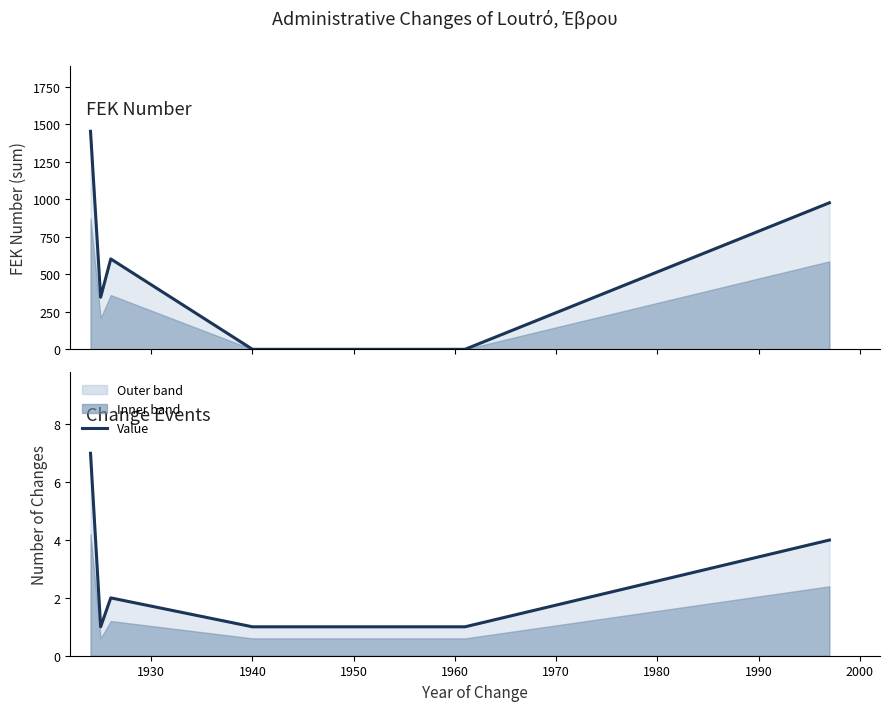

In ΑΡΙΘΜΟΣ ΦΕΚ, how many points are lower than both neighbors (excluding endpoints)?

1